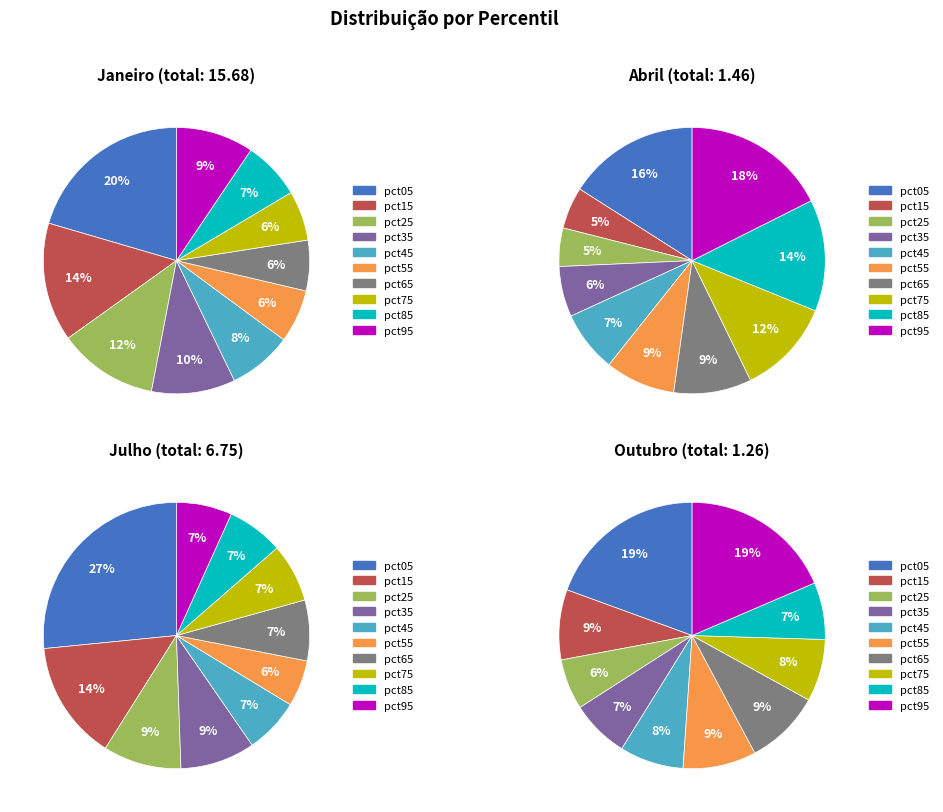

To the nearest percent, what is the average slice percentage?

10%